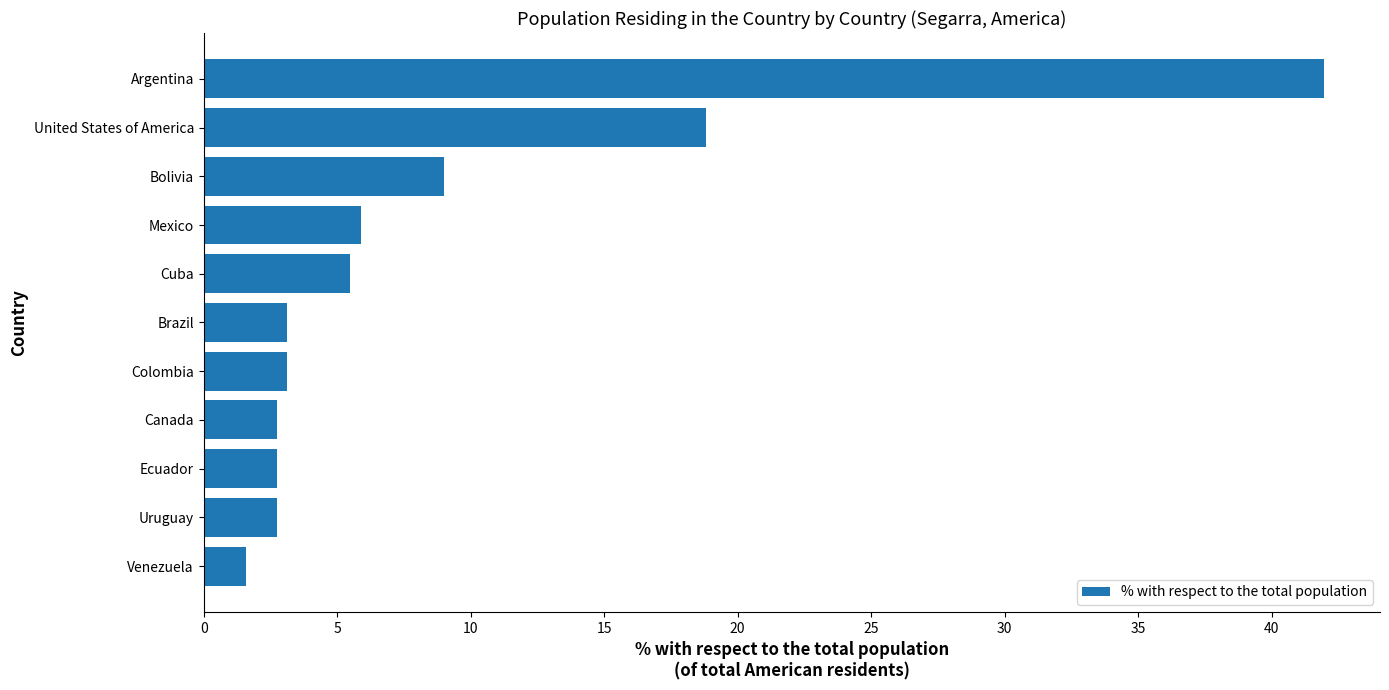

Reading top to bottom, transcribe all the data shown in this chart.

Argentina=42.0	United States of America=18.8	Bolivia=9.0	Mexico=5.9	Cuba=5.5	Brazil=3.1	Colombia=3.1	Canada=2.8	Ecuador=2.8	Uruguay=2.8	Venezuela=1.6